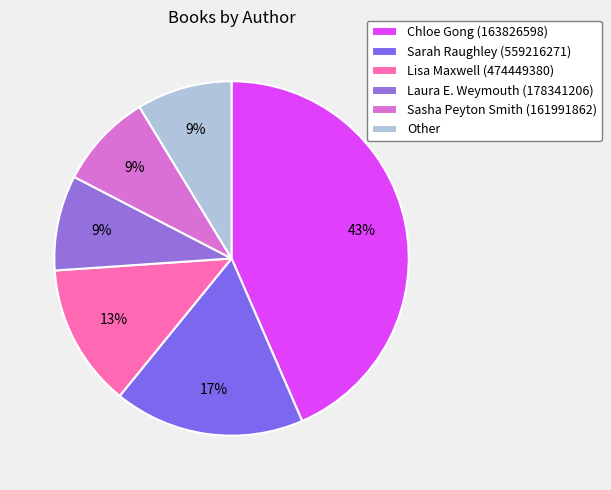

Which category has the biggest portion of the pie?

Chloe Gong (163826598)